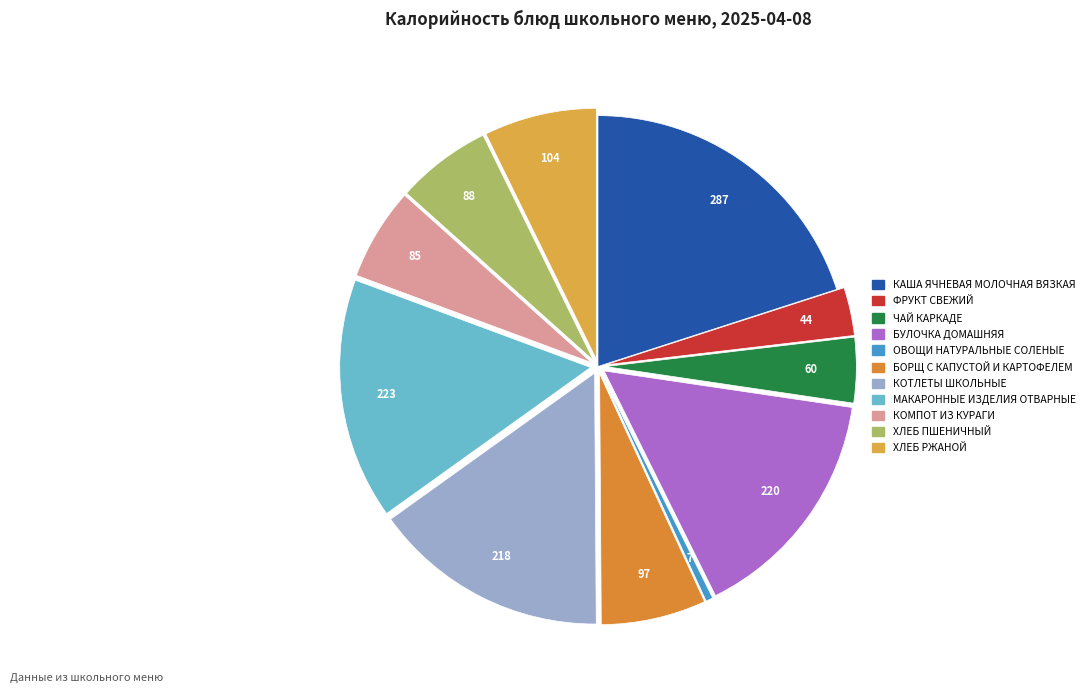

What percentage is the МАКАРОННЫЕ ИЗДЕЛИЯ ОТВАРНЫЕ slice, to the nearest percent?

16%